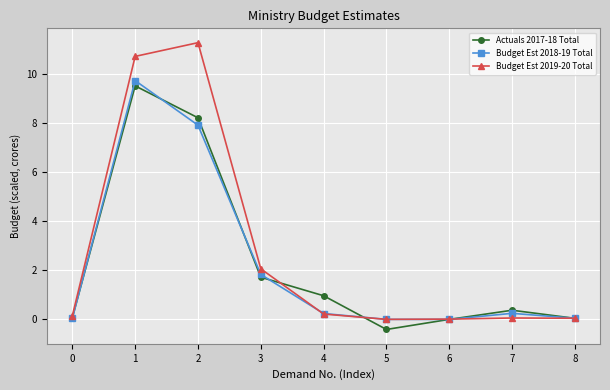

What is the smallest value displayed?

-0.4